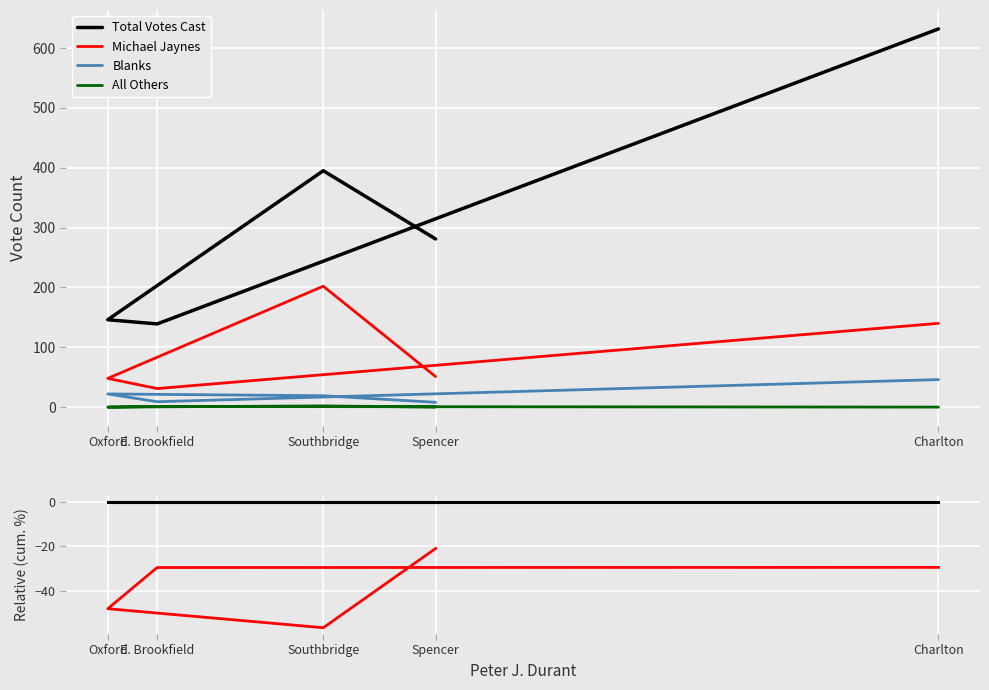

True or false: Michael Jaynes has a value of 202.0 at Southbridge.

True